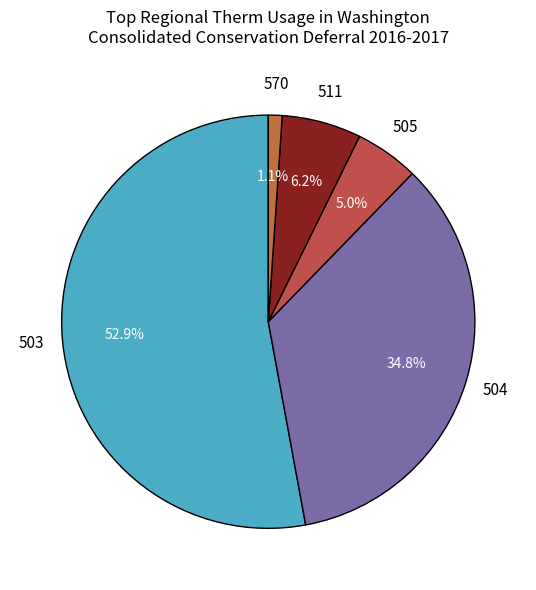

Which slice is the smallest?

570